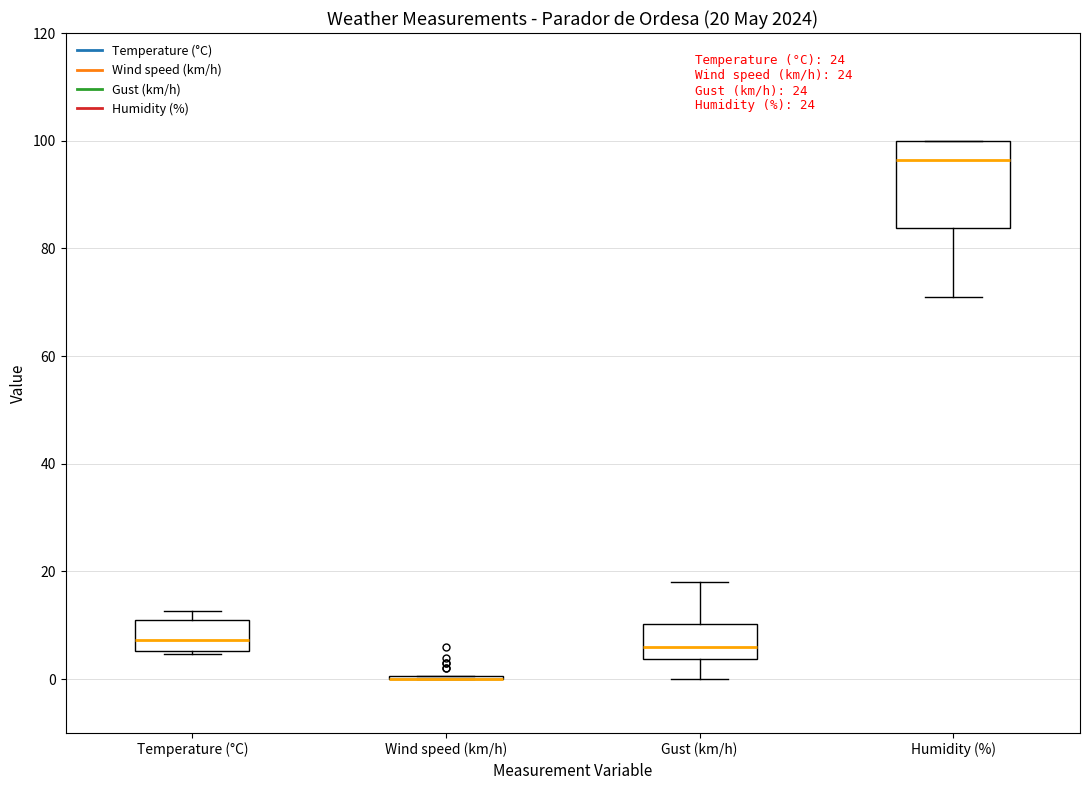

Which box is the tallest, from its lower edge to its upper edge?

Humidity (%)